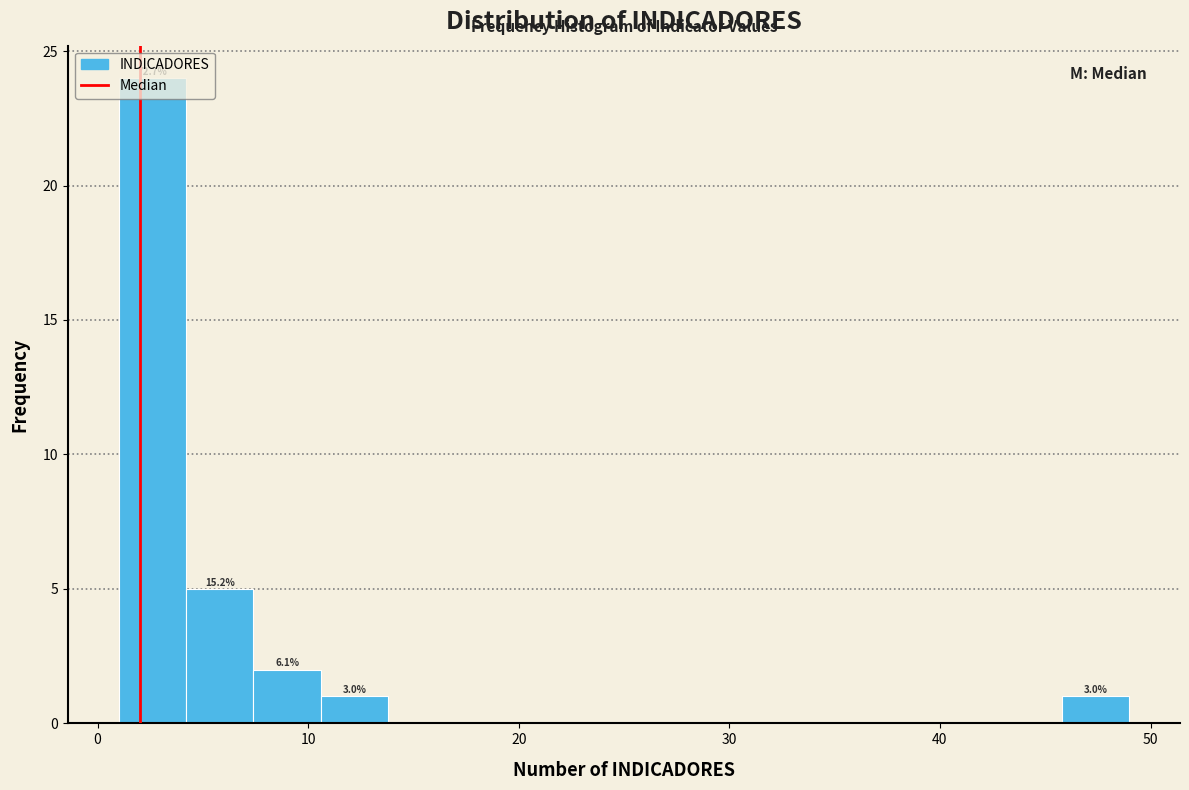

Read against the x-axis, roughly where is the centre of the tallest bar?

3